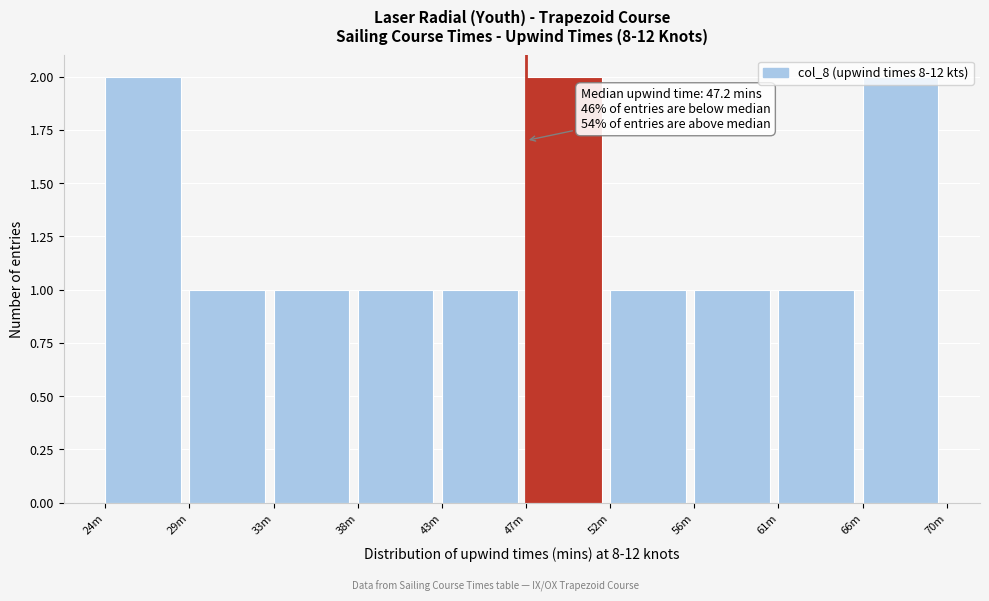

What is the sum of all values?

13